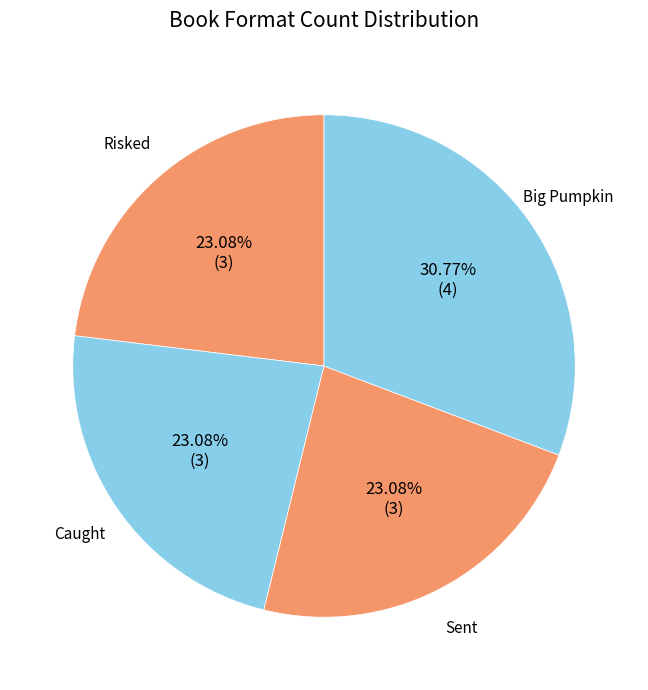

Between Sent and Big Pumpkin, which is larger?

Big Pumpkin